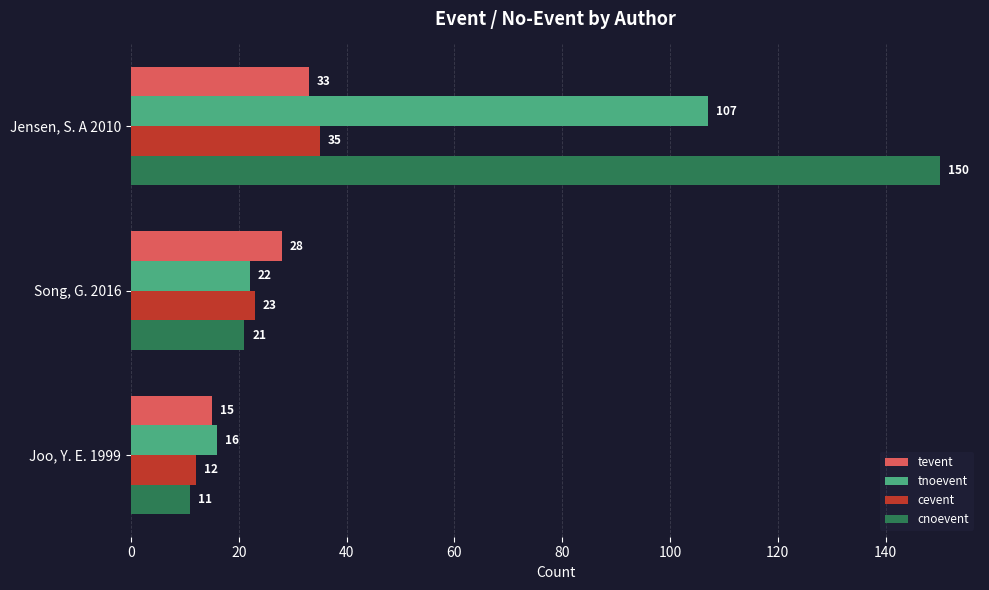

At how many categories does at least one series exceed 35?

1